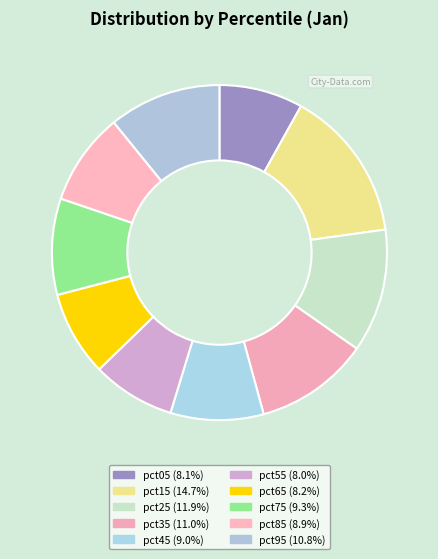

Rank the categories by value from lowest to highest.

pct55, pct05, pct65, pct85, pct45, pct75, pct95, pct35, pct25, pct15